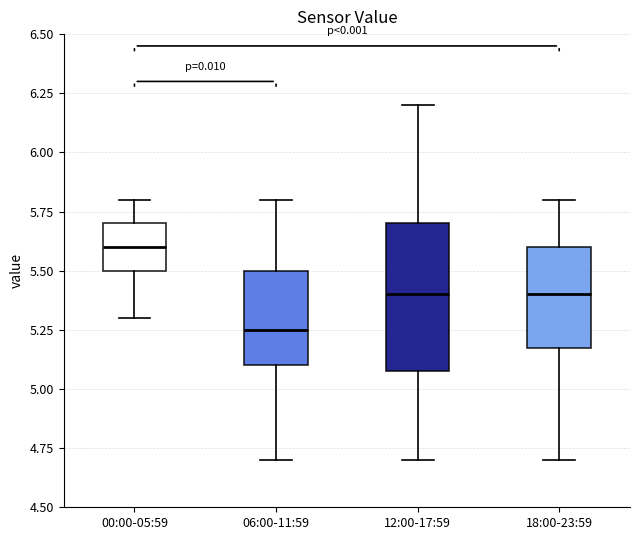

Which box's median line is the highest?

00:00-05:59